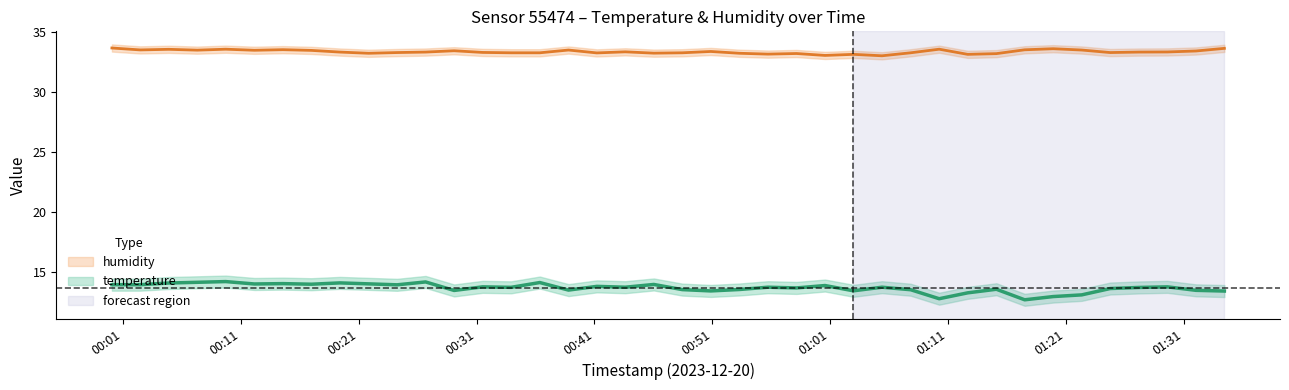

List the series in order of their overall mean, highest first.

humidity, temperature